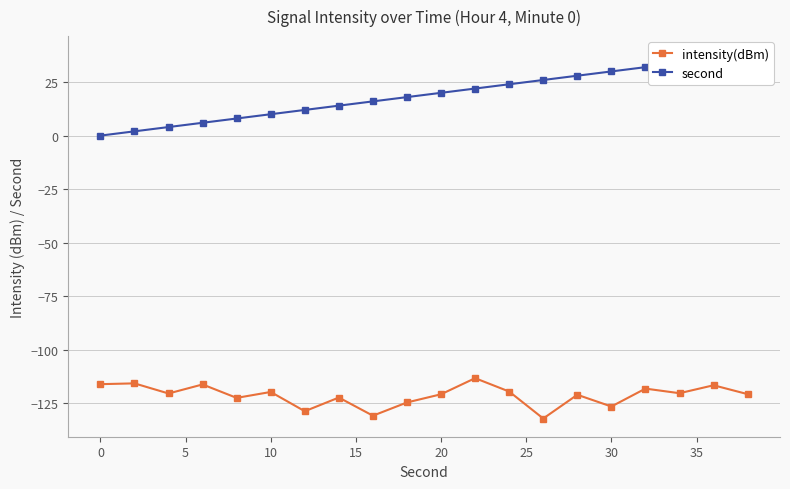

What is the minimum value for intensity(dBm)?

-132.2